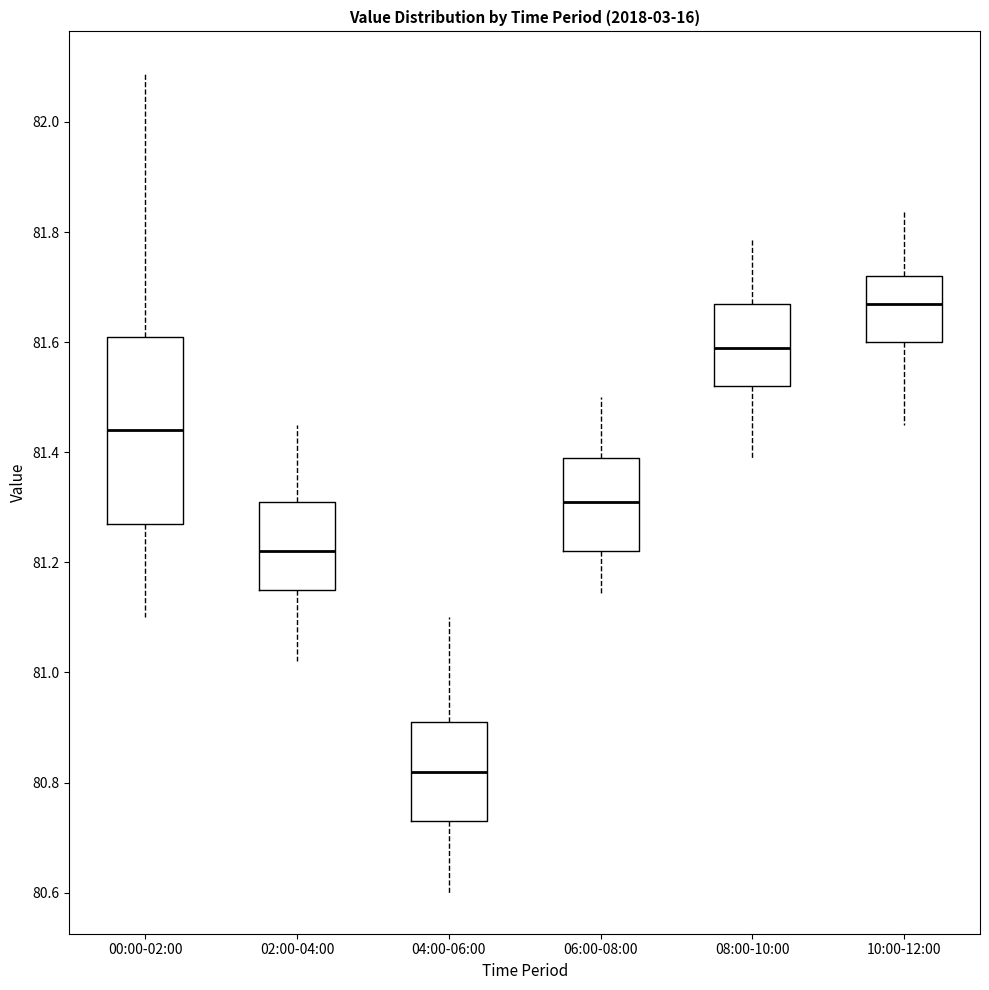

Where is the upper edge of the box for 00:00-02:00 on the y-axis? The values are not printed on the chart, so give them approximately, as read against the axis.

81.62